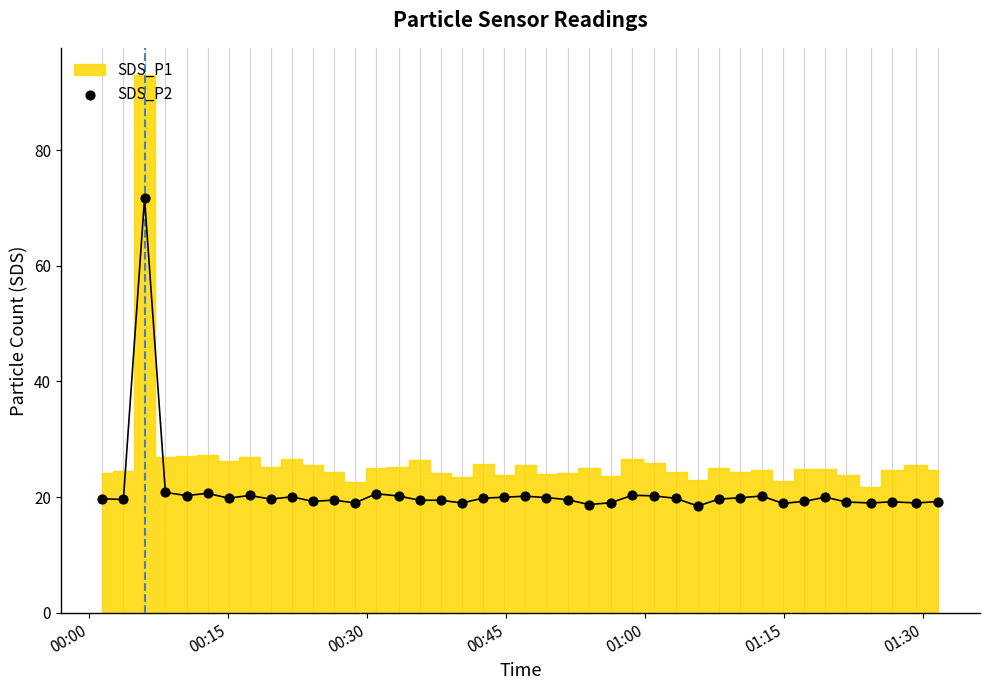

What is the range of Y values (max minus min)?

53.2